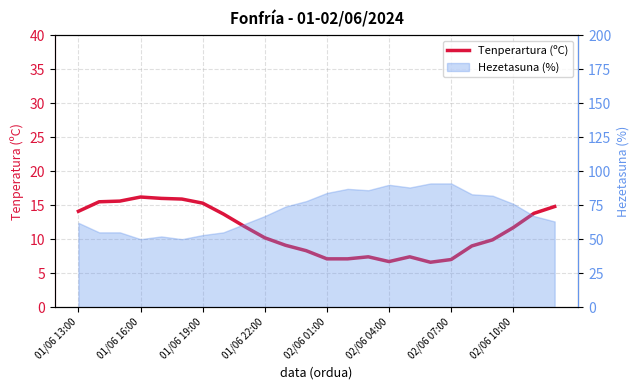

True or false: there are more than 2 points higher than both neighbors.

True